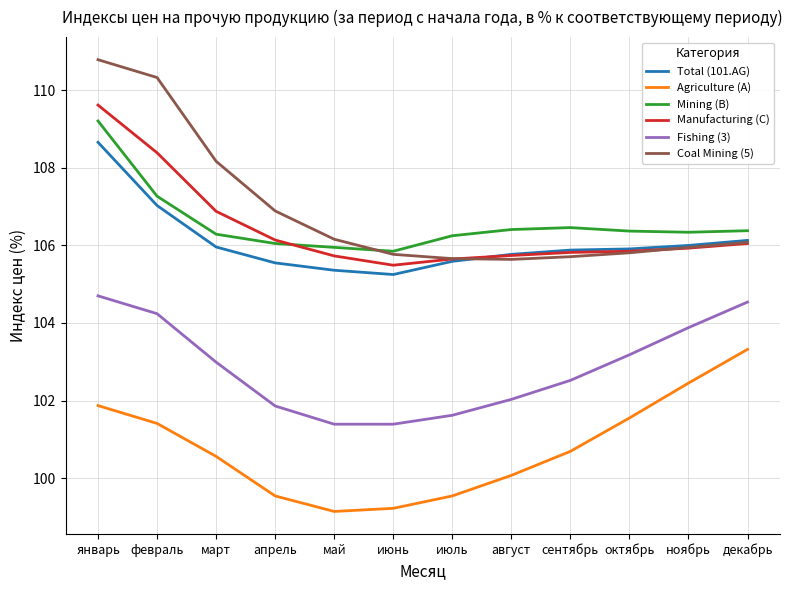

Where is Fishing (3) nearest to the value 103?

март